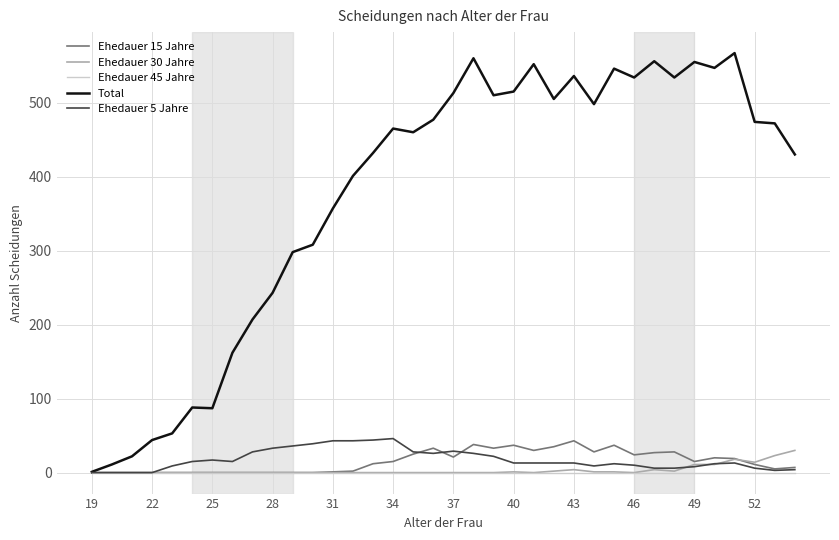

Which series has the largest range (max minus min)?

Total